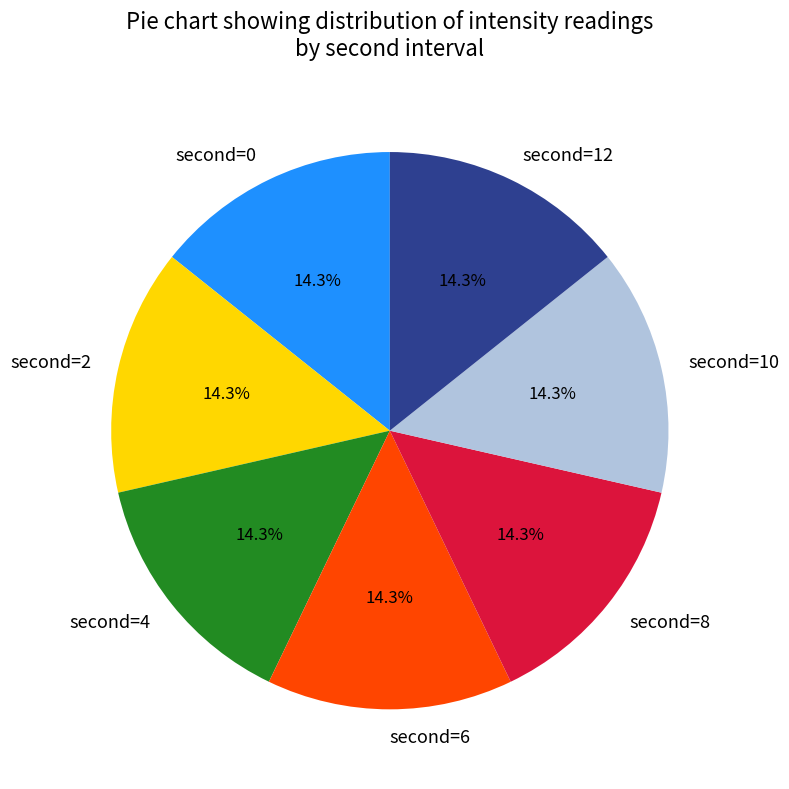

Is there a majority slice in this chart?

No